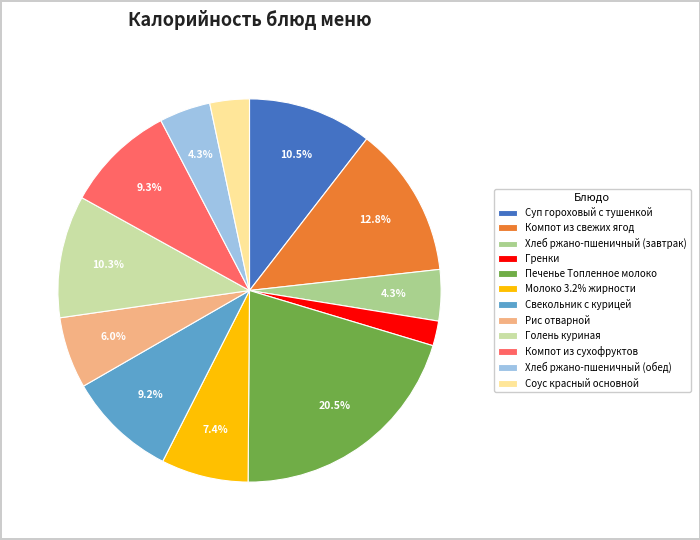

To the nearest percent, what is the difference between the Печенье Топленное молоко and Молоко 3.2% жирности slice percentages?

13%